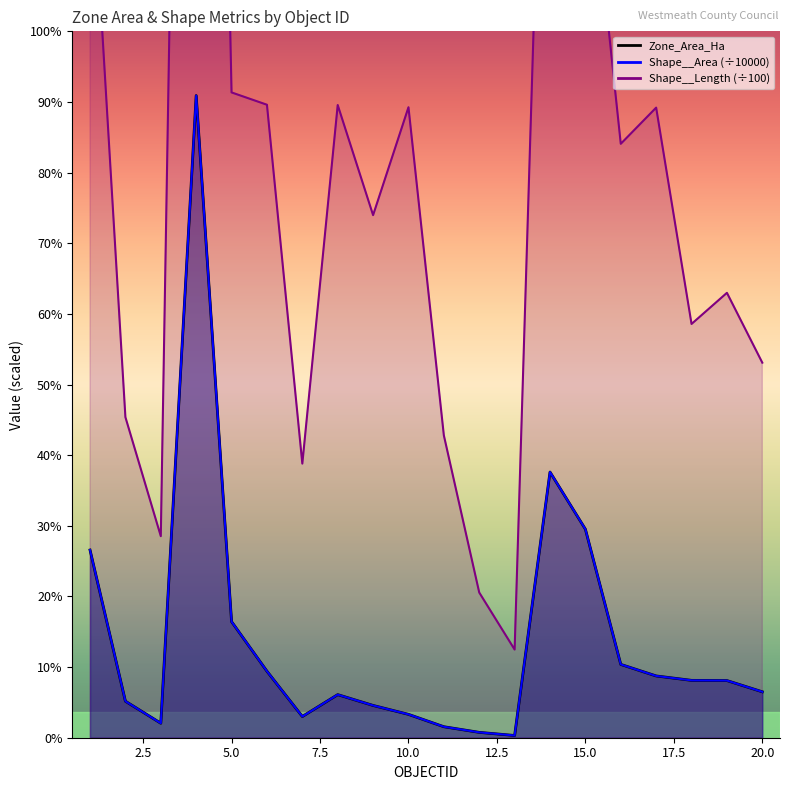

At how many categories does at least one series exceed 0?

20